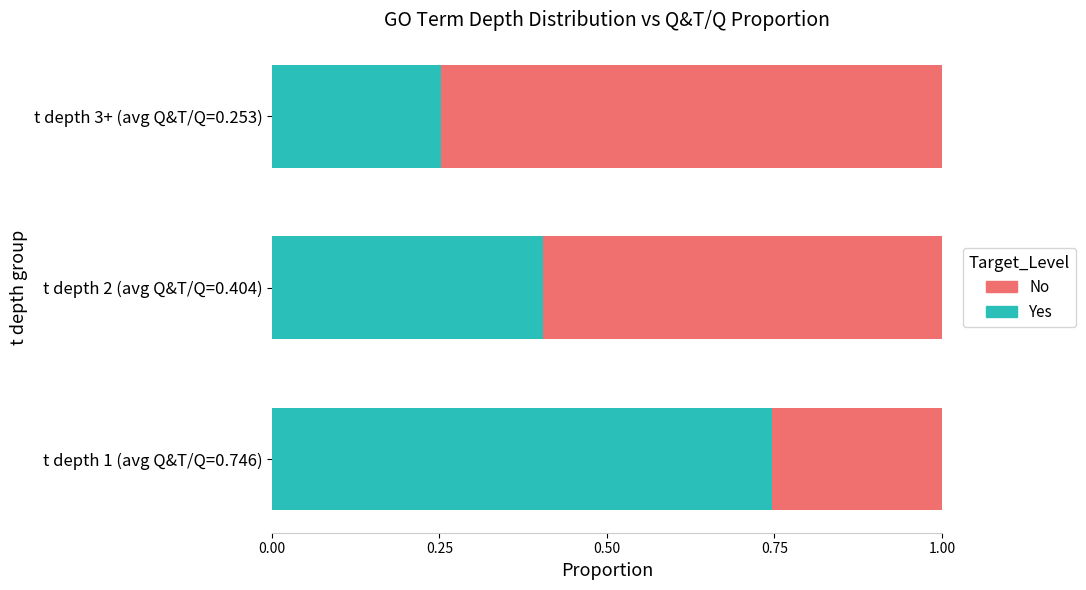

Is it true that Yes equals 0.7 at t depth 2 (avg Q&T/Q=0.404)?

False